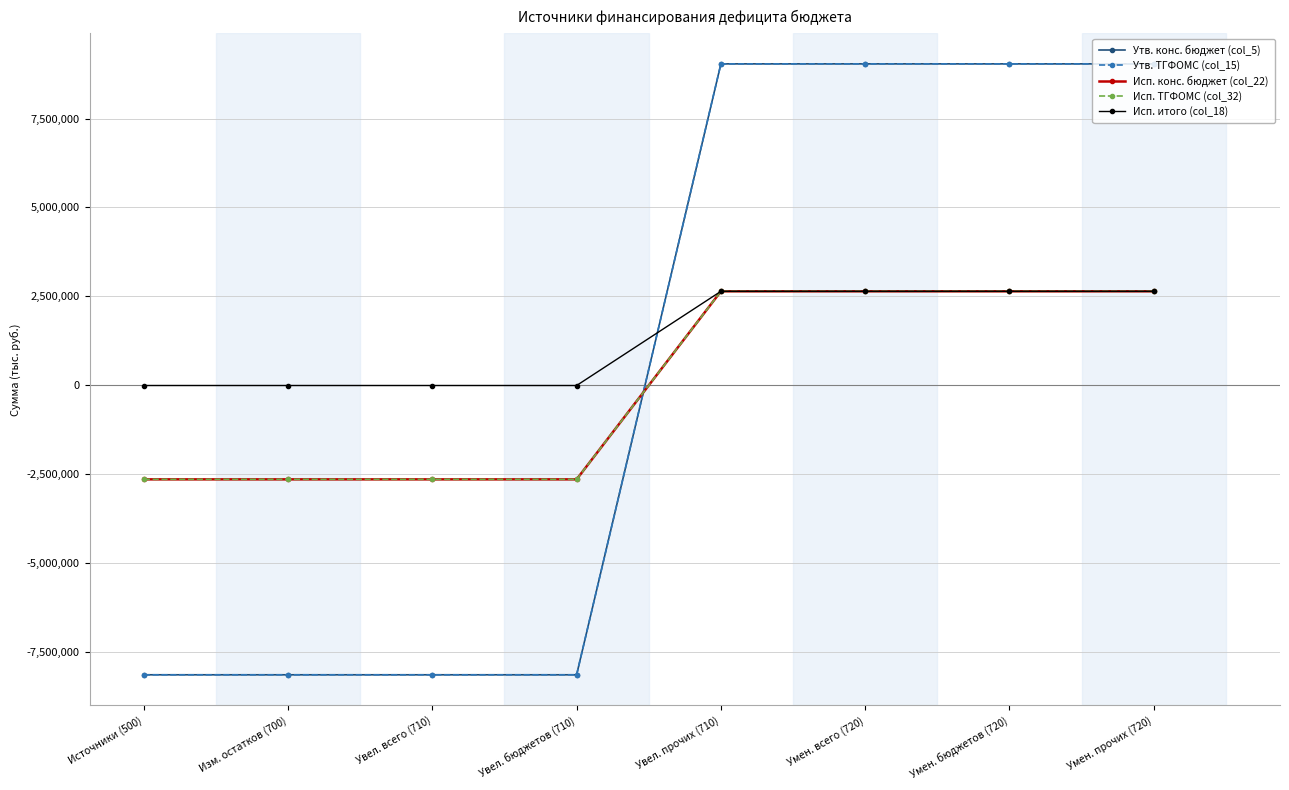

Reading left to right, what are all the values shown in this chart?

Утв. конс. бюджет (col_5): Источники (500)=-8147100.0	Изм. остатков (700)=-8147100.0	Увел. всего (710)=-8147100.0	Увел. бюджетов (710)=-8147100.0	Увел. прочих (710)=9038838.7	Умен. всего (720)=9038838.7	Умен. бюджетов (720)=9038838.7	Умен. прочих (720)=9038838.7
Утв. ТГФОМС (col_15): Источники (500)=-8147100.0	Изм. остатков (700)=-8147100.0	Увел. всего (710)=-8147100.0	Увел. бюджетов (710)=-8147100.0	Увел. прочих (710)=9038838.7	Умен. всего (720)=9038838.7	Умен. бюджетов (720)=9038838.7	Умен. прочих (720)=9038838.7
Исп. конс. бюджет (col_22): Источники (500)=-2649532.2	Изм. остатков (700)=-2649532.2	Увел. всего (710)=-2649532.2	Увел. бюджетов (710)=-2649532.2	Увел. прочих (710)=2640157.5	Умен. всего (720)=2640157.5	Умен. бюджетов (720)=2640157.5	Умен. прочих (720)=2640157.5
Исп. ТГФОМС (col_32): Источники (500)=-2649532.2	Изм. остатков (700)=-2649532.2	Увел. всего (710)=-2649532.2	Увел. бюджетов (710)=-2649532.2	Увел. прочих (710)=2640157.5	Умен. всего (720)=2640157.5	Умен. бюджетов (720)=2640157.5	Умен. прочих (720)=2640157.5
Исп. итого (col_18): Источники (500)=-9374.7	Изм. остатков (700)=-9374.7	Увел. всего (710)=-9374.7	Увел. бюджетов (710)=-9374.7	Увел. прочих (710)=2640157.5	Умен. всего (720)=2640157.5	Умен. бюджетов (720)=2640157.5	Умен. прочих (720)=2640157.5